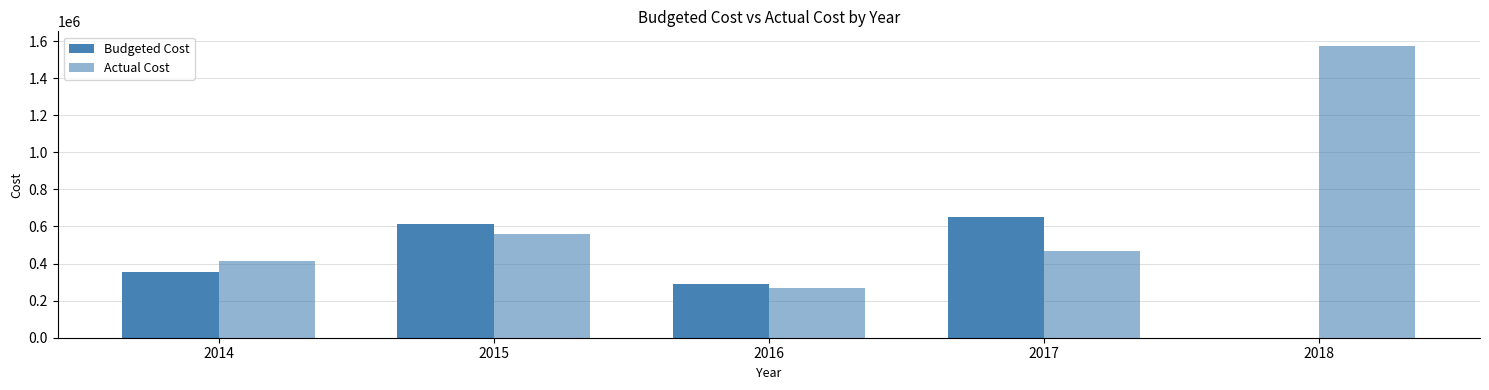

What is the value of the Actual Cost bar at the 2nd from the left?

560753.1